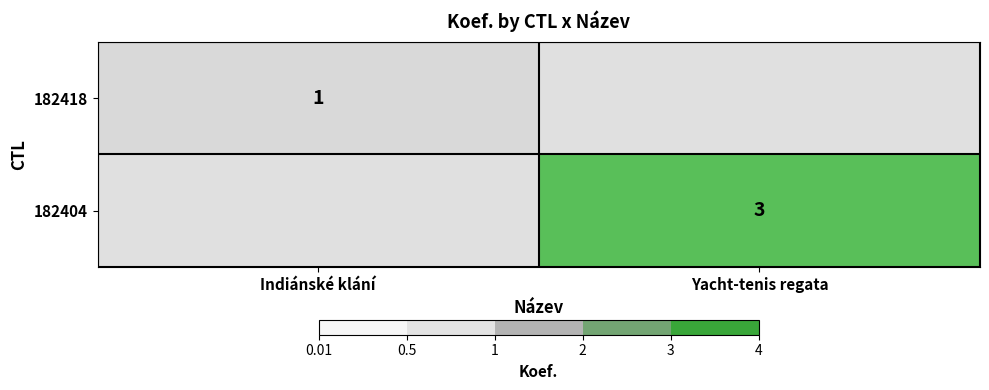

The value of 182404 at Yacht-tenis regata is 3. True or false?

True